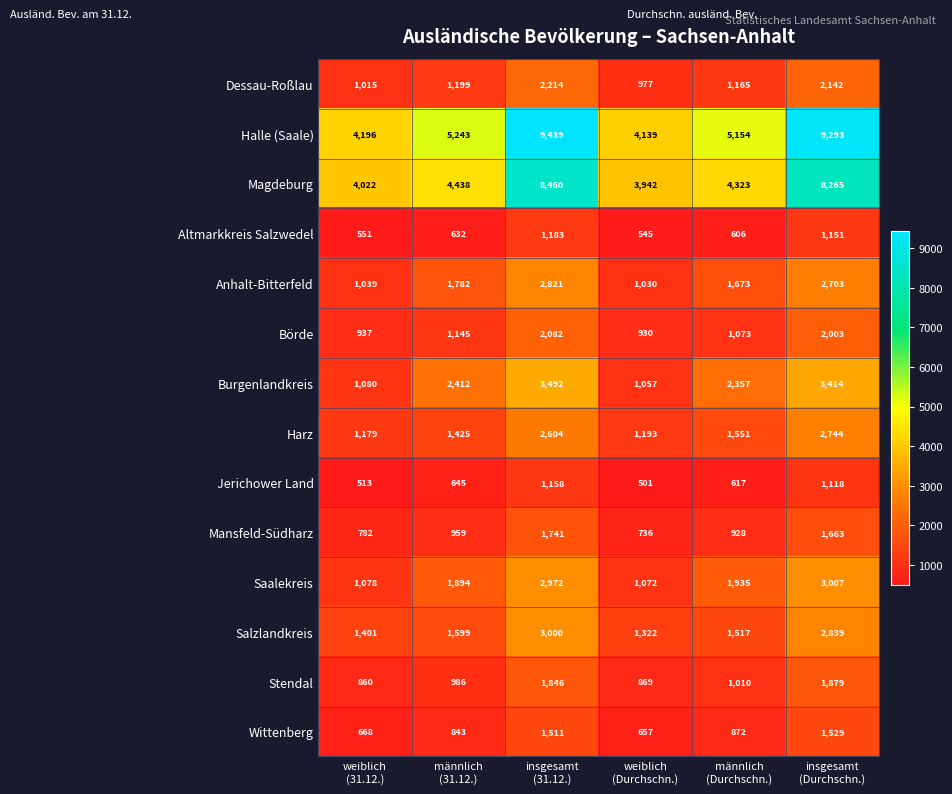

What is the difference between the second highest and second lowest values in the Jerichower Land series?

605